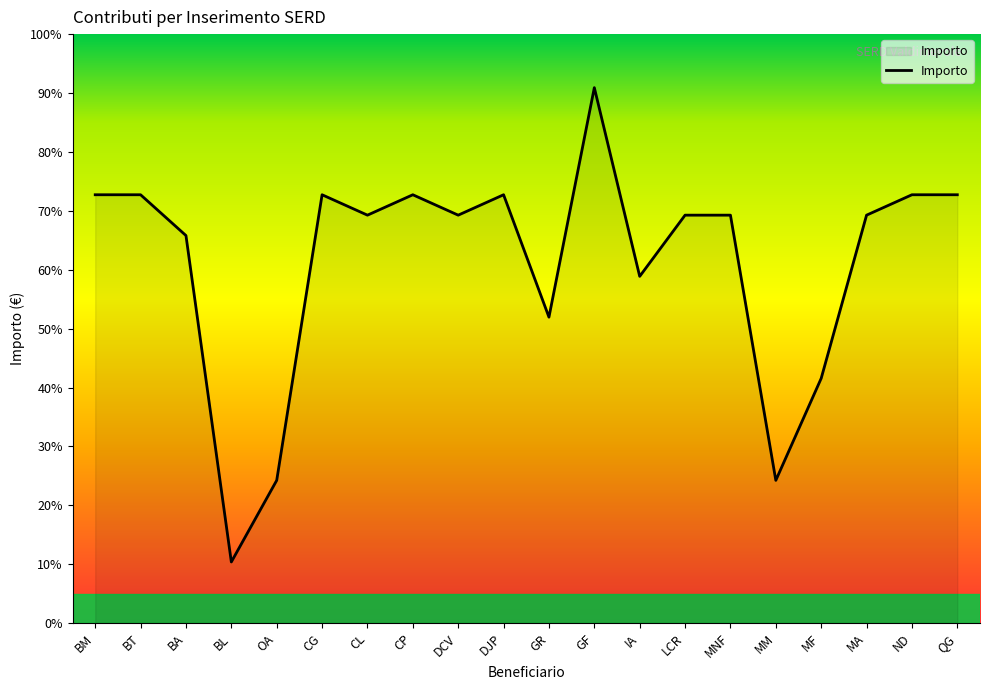

Is this an area chart (filled region under the line)?

Yes